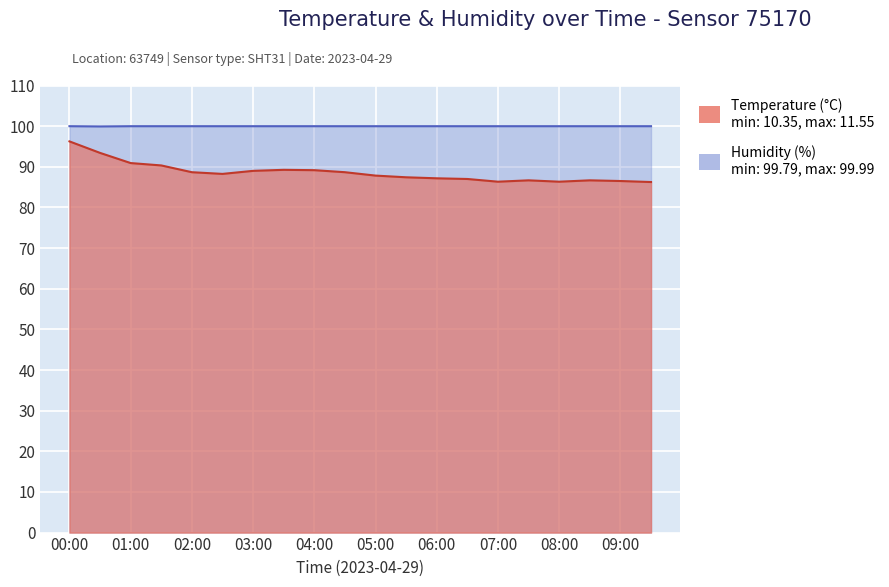

What are all the series names shown in the legend?

temperature, humidity